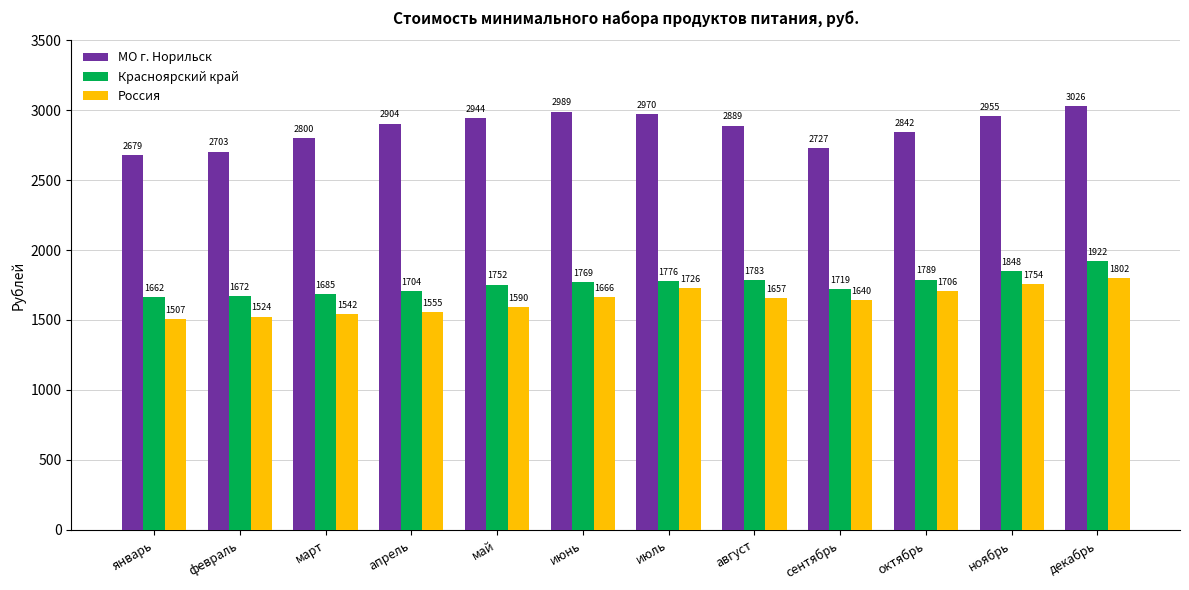

At which category does the chart reach its minimum across all series?

январь